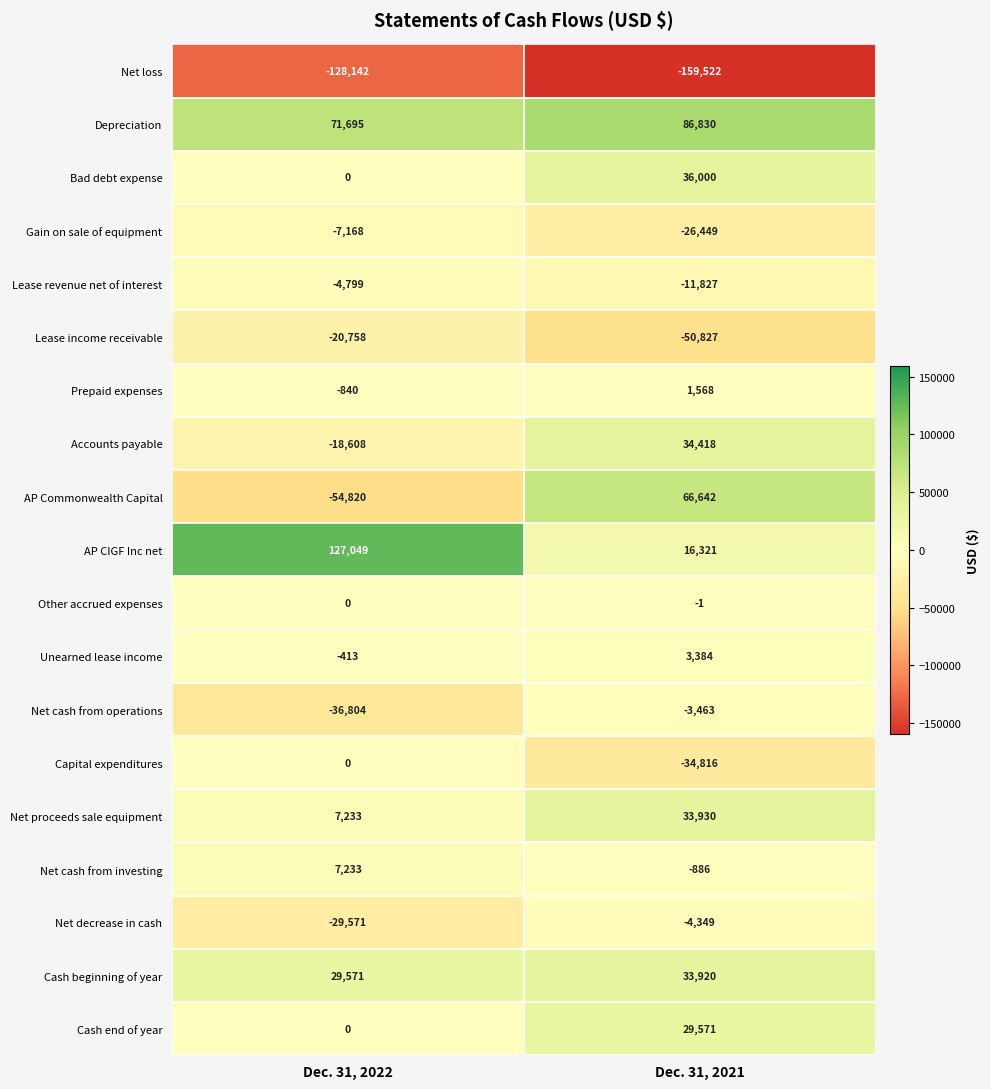

What is the difference between the highest and lowest values at Dec. 31, 2021?

246352